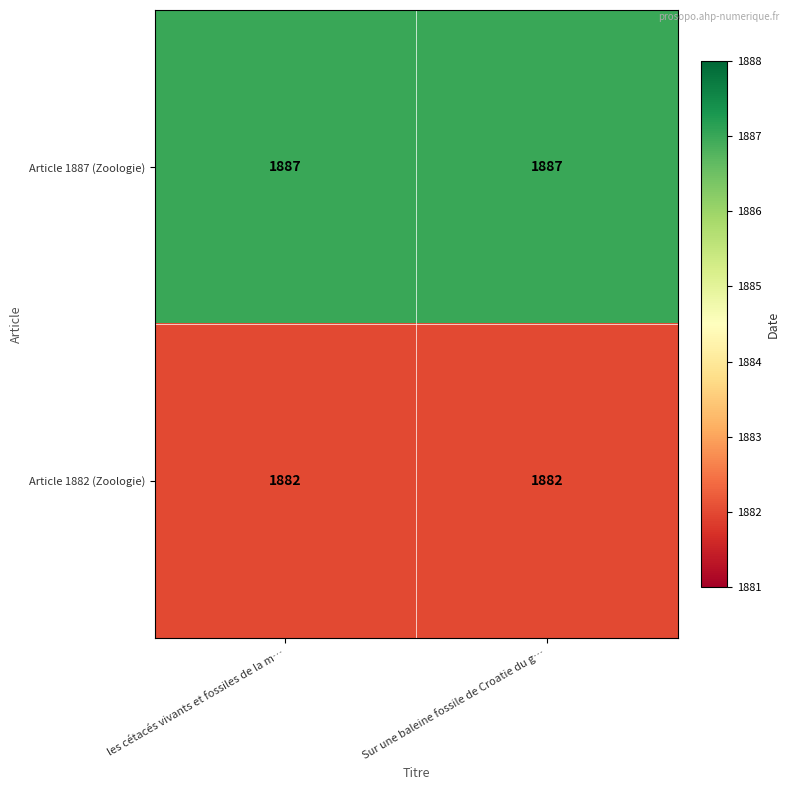

What is the minimum value shown in the chart?

1882